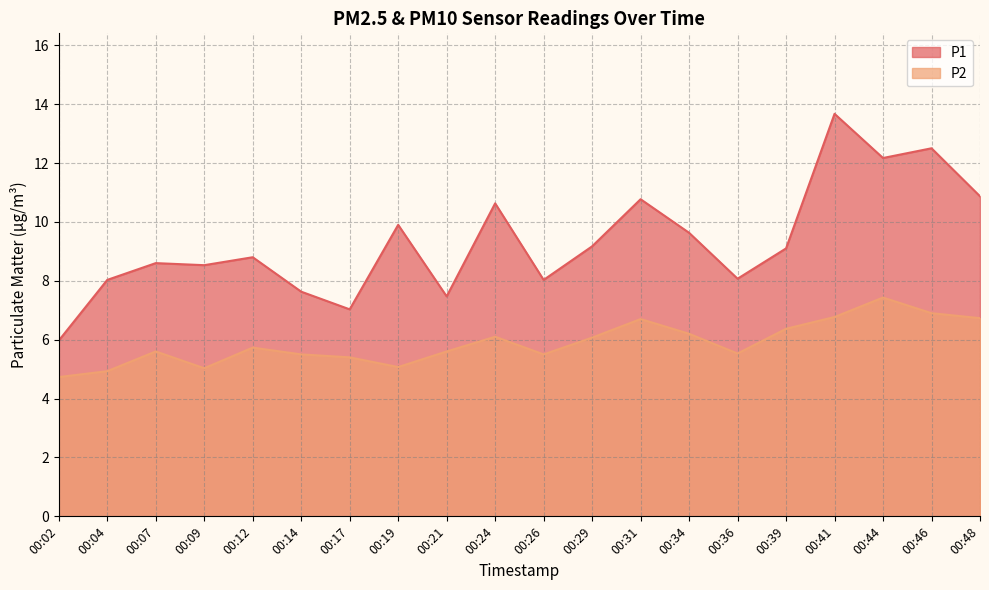

Between 00:36 and 00:46, which series saw the biggest shift?

P1